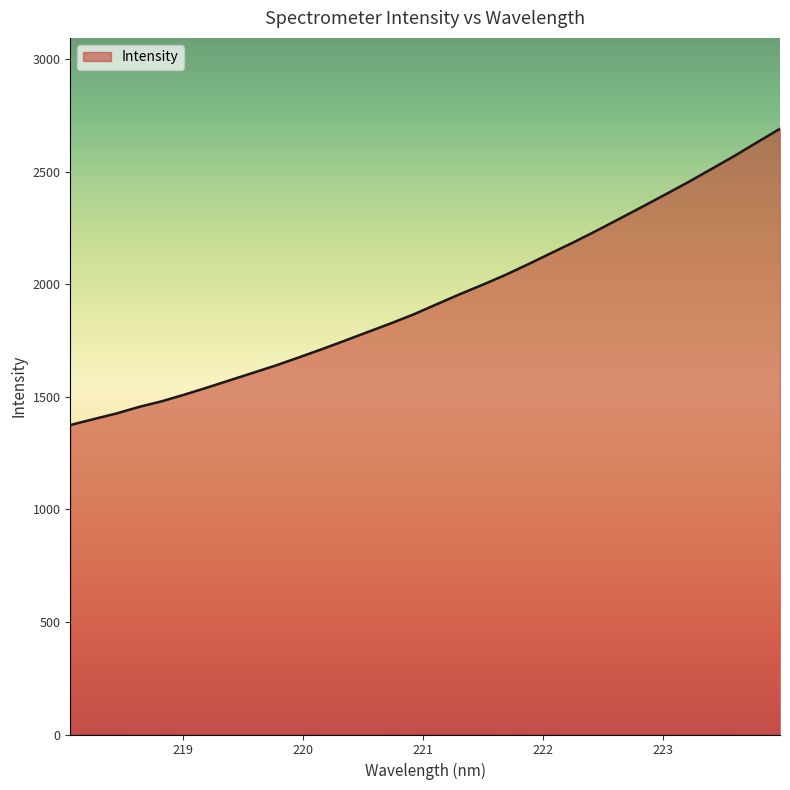

What is the maximum value shown in the chart?

2691.4